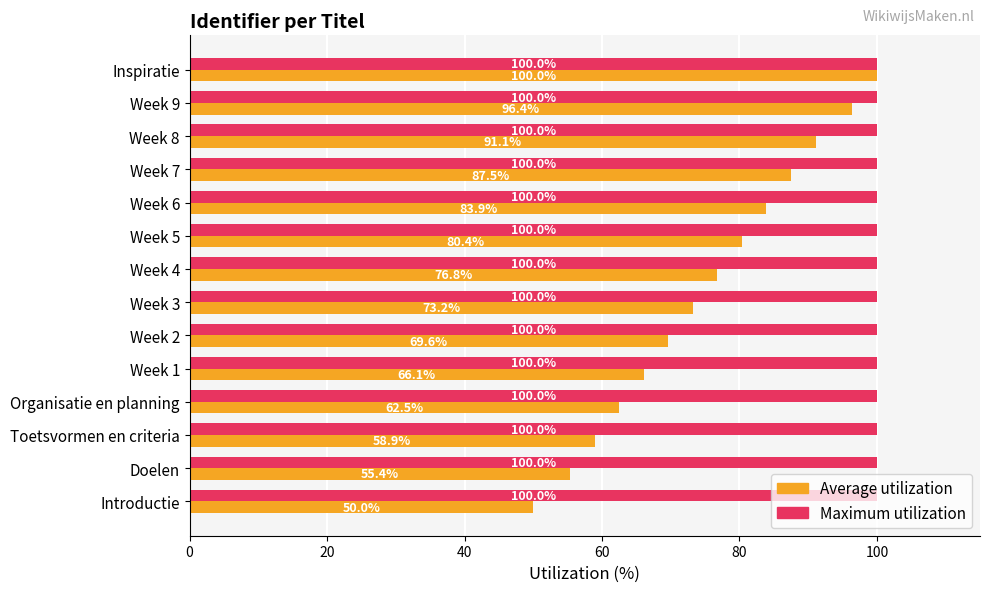

What is the sum of the Maximum utilization values at Week 2 and Week 1?

200.0